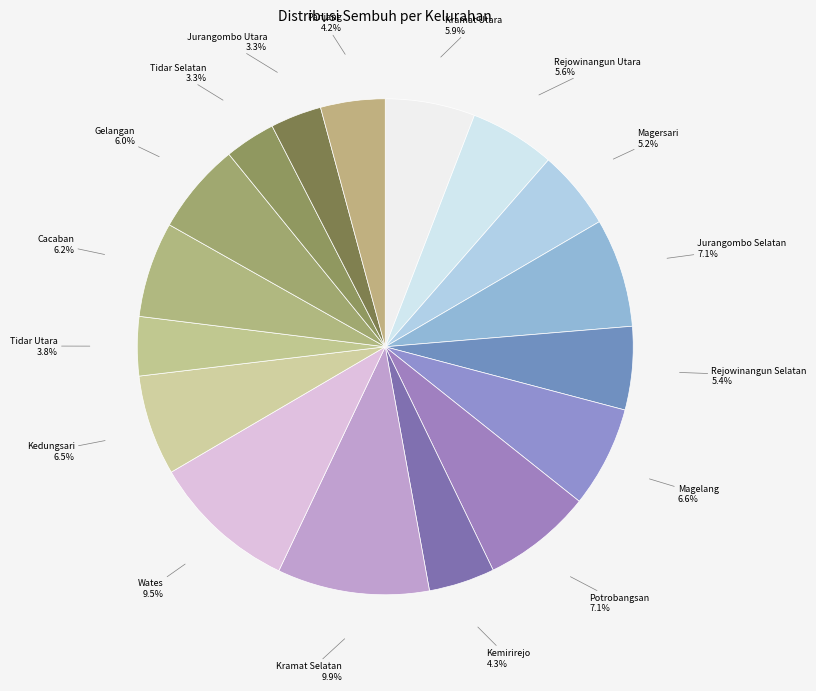

What percentage do Cacaban and Jurangombo Selatan together represent?

13.3%